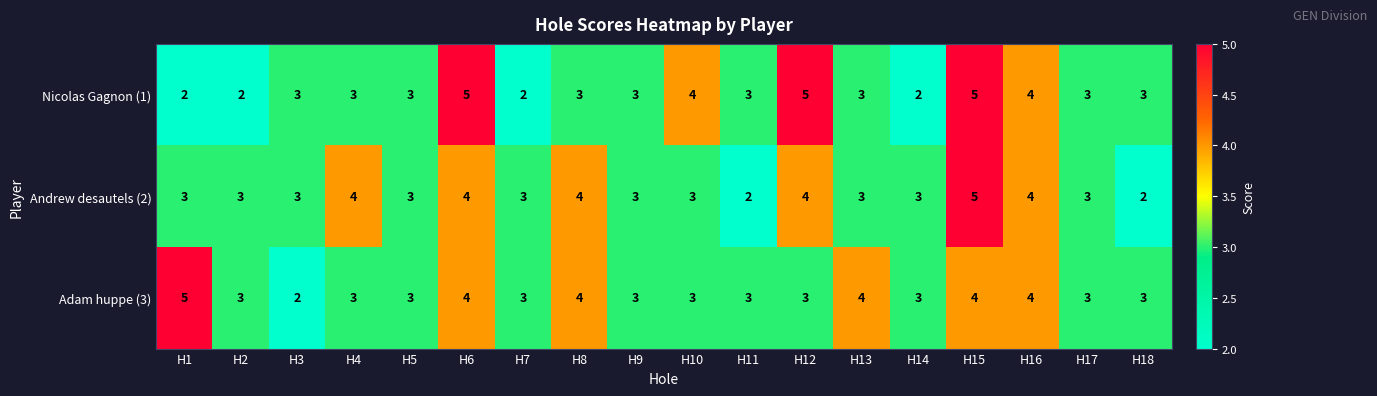

At which category is the sum across all series the highest?

H15